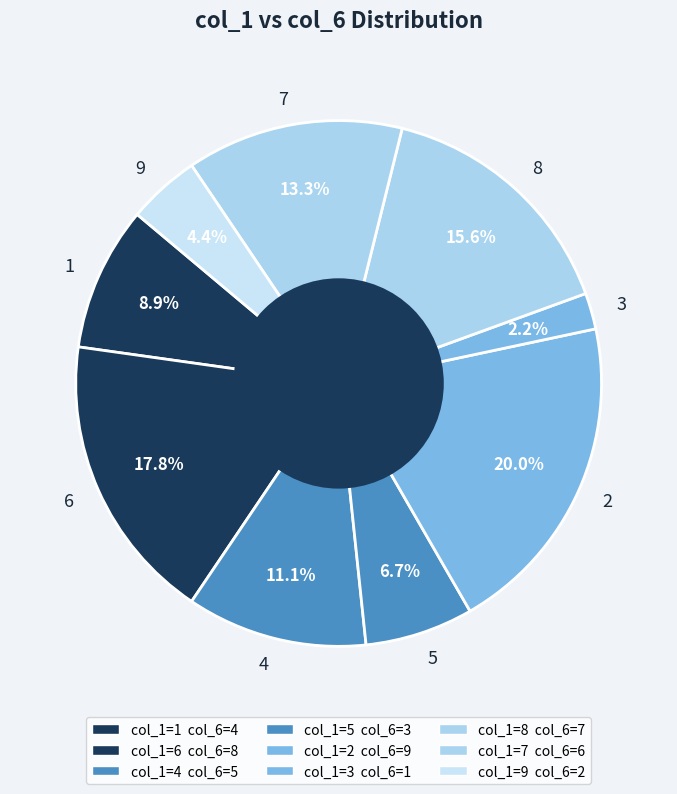

Does any single category account for the majority?

No